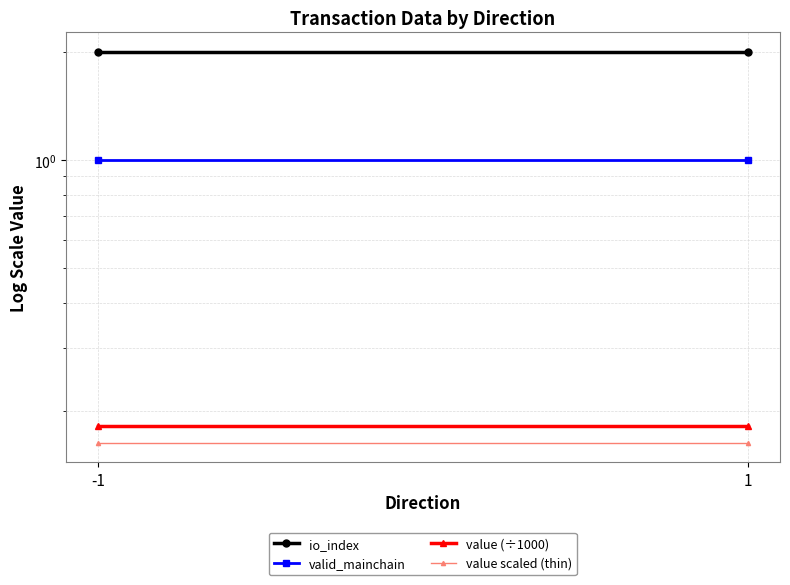

Reading left to right, extract all data points from this chart.

io_index: -1=2.0	1=2.0
valid_mainchain: -1=1.0	1=1.0
value (÷1000): -1=0.2	1=0.2
value scaled (thin): -1=0.2	1=0.2